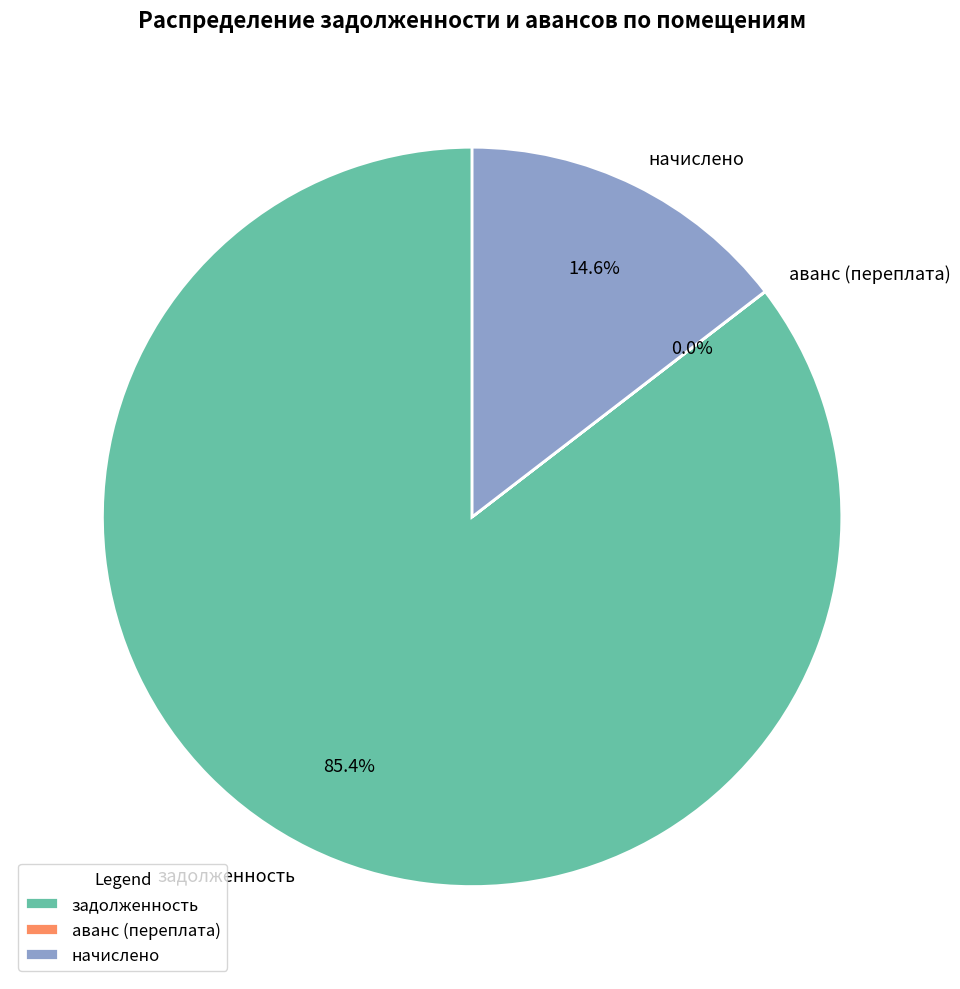

What is the largest slice in the pie chart?

задолженность